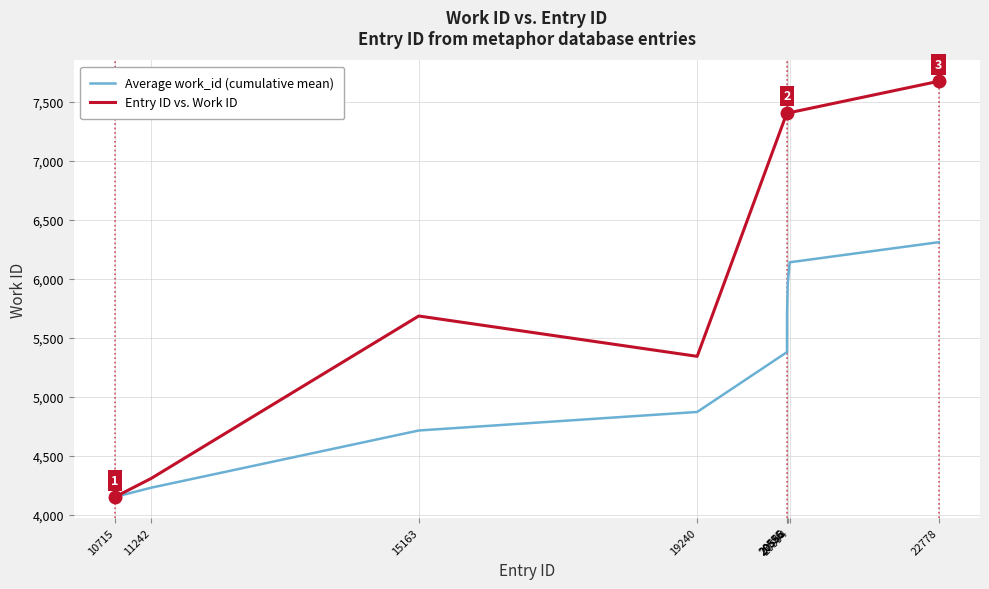

The Entry ID vs. Work ID series shows 5345.0 at 19240. True or false?

True